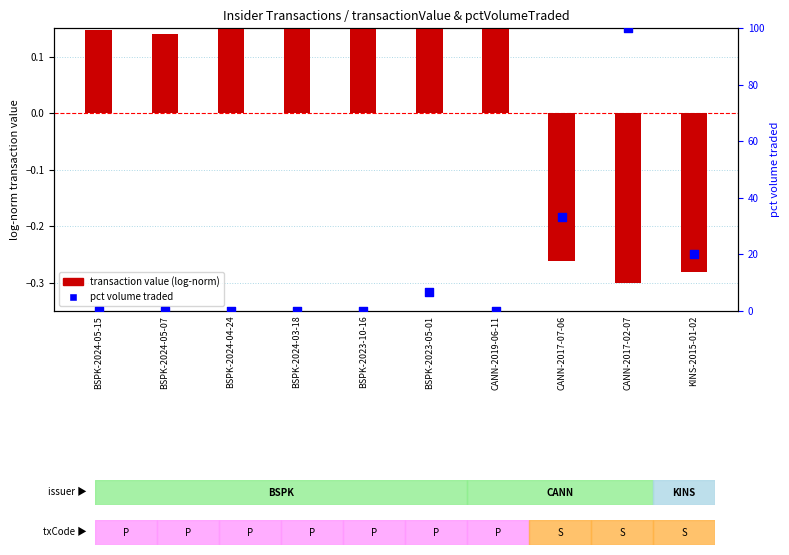

Which series contains the highest Y value?

pct volume traded